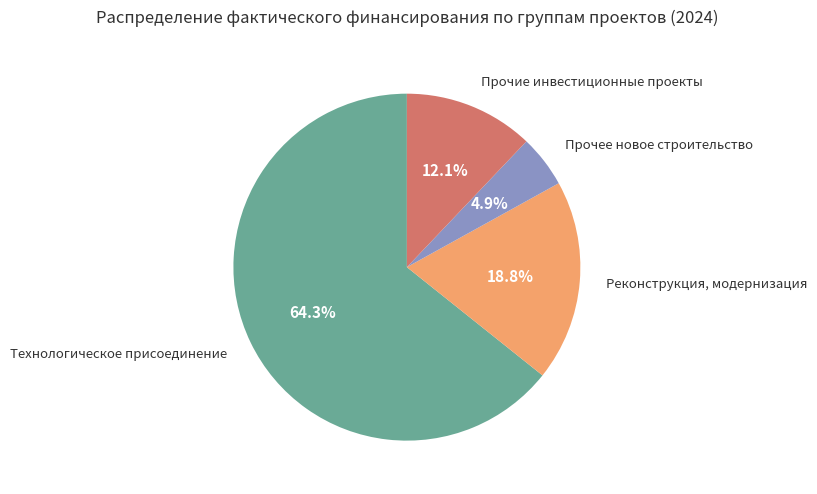

Is there any slice that represents more than half of the pie?

Yes